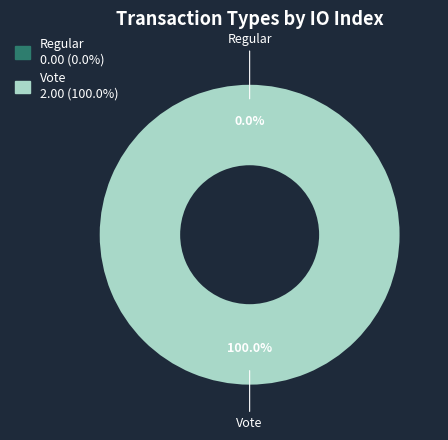

What is the change in value from Regular to Vote?

+2